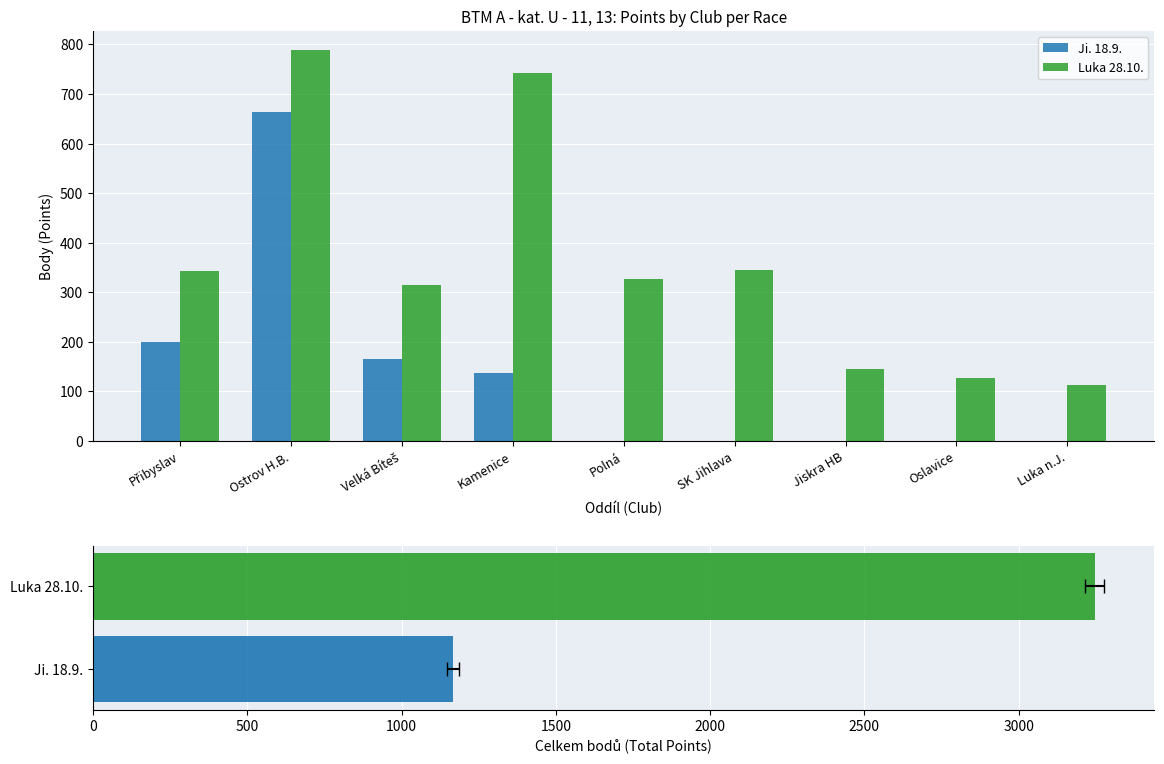

At how many categories does at least one series exceed 432?

2